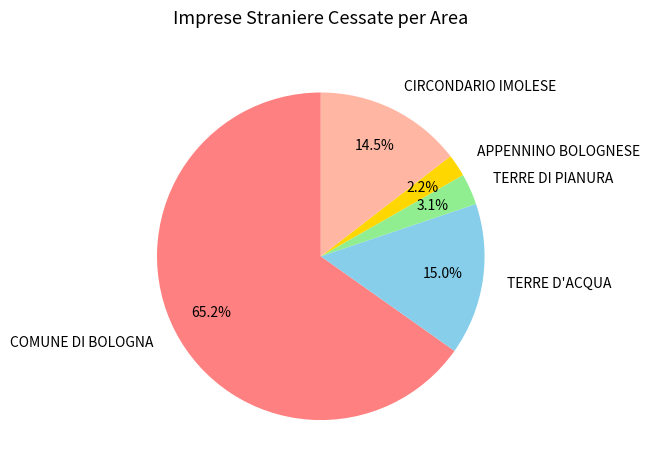

Which has a higher value, TERRE D'ACQUA or TERRE DI PIANURA?

TERRE D'ACQUA